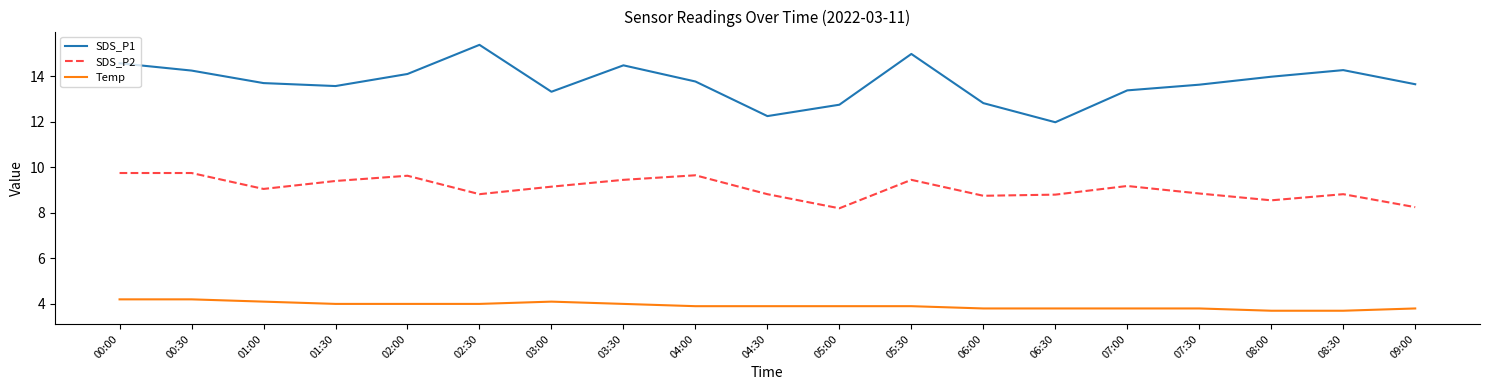

Rank the series at 03:00 from lowest to highest value.

Temp, SDS_P2, SDS_P1